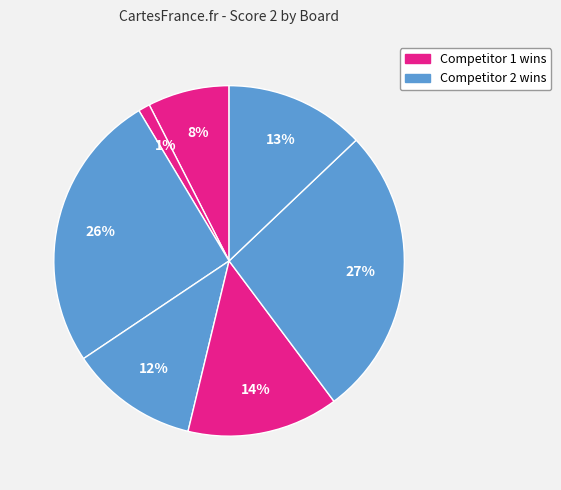

To the nearest percent, what is the average slice percentage?

14%